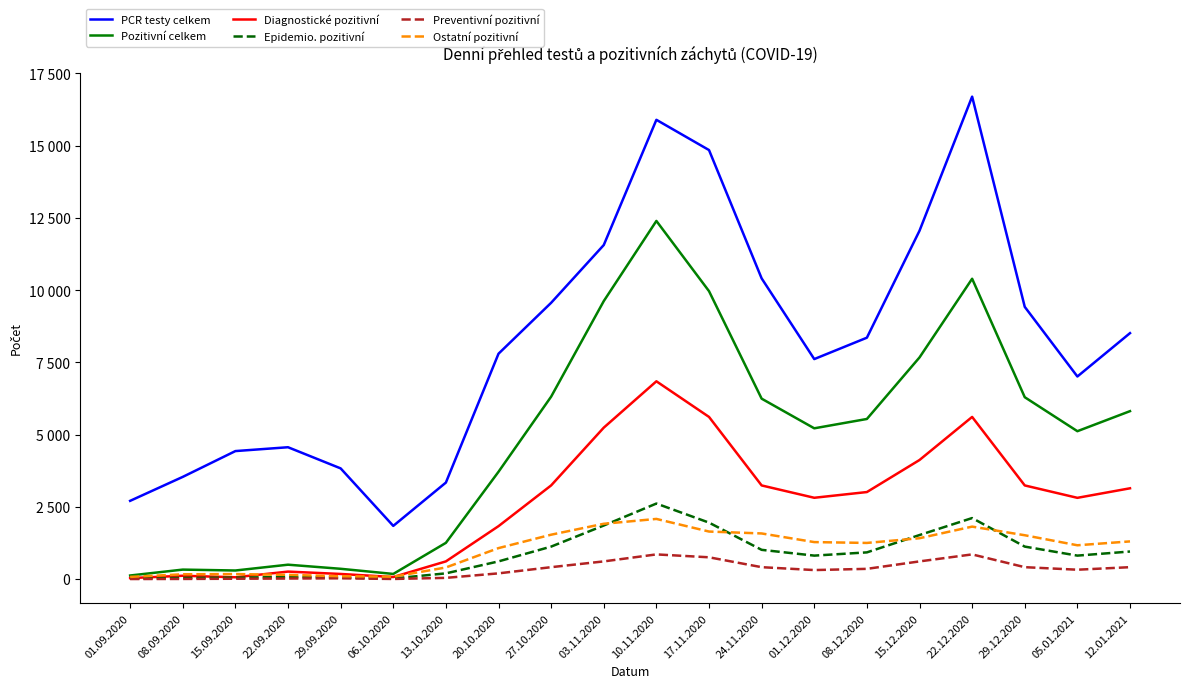

What are all the series names shown in the legend?

PCR testy celkem, Pozitivní celkem, Diagnostické pozitivní, Epidemio. pozitivní, Preventivní pozitivní, Ostatní pozitivní